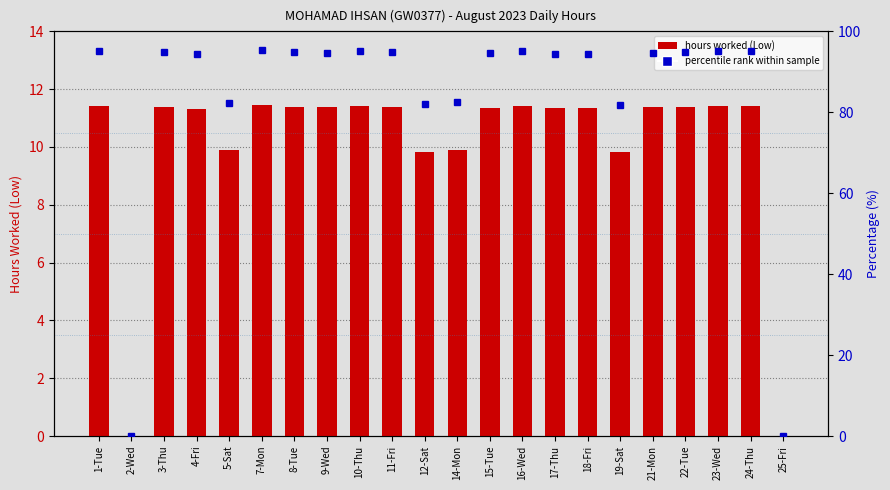

What is the label of the 15th bar from the left?

17-Thu